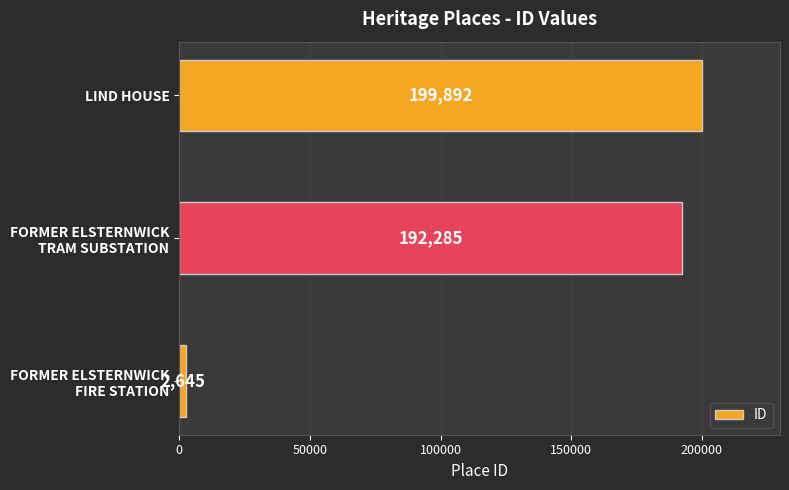

What is the difference between the maximum and second lowest values?

7607